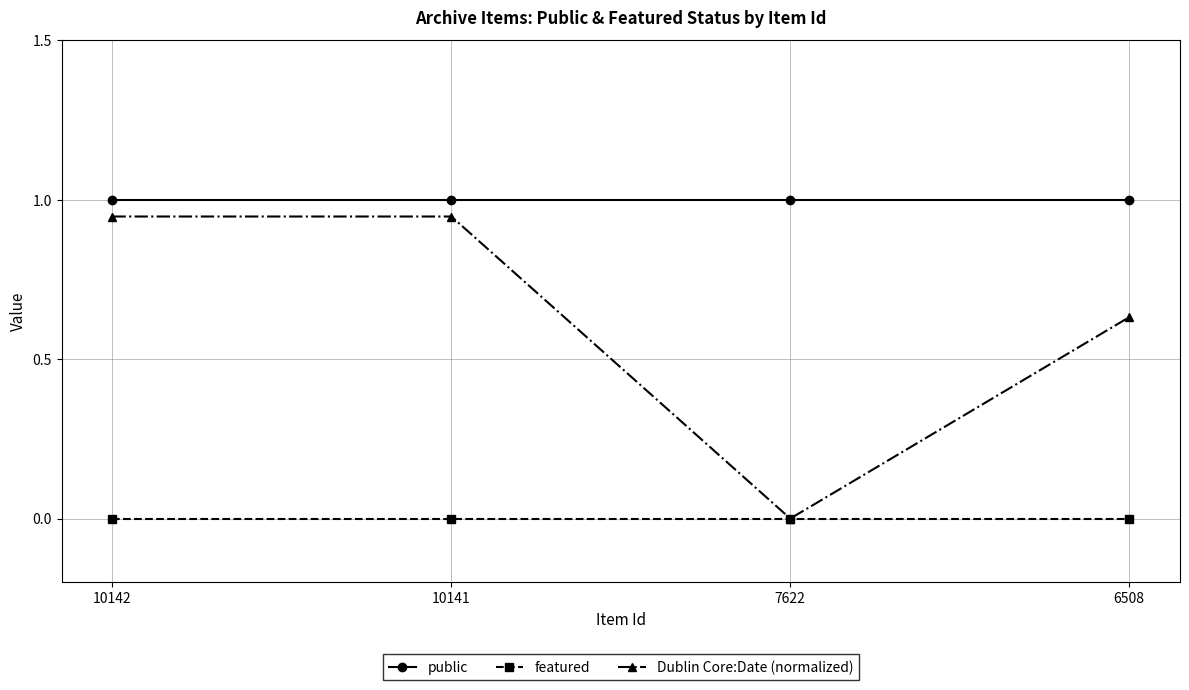

List the series in order of their peak value, highest first.

public, Dublin Core:Date (normalized), featured